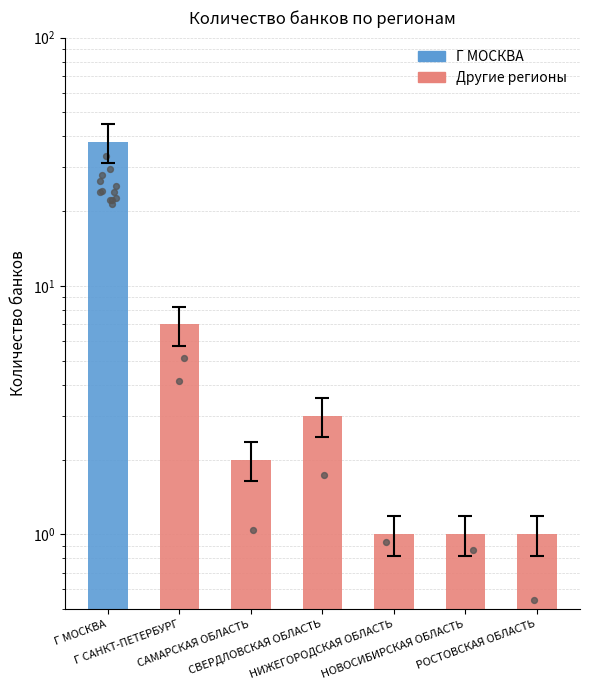

What is the ratio of the value at РОСТОВСКАЯ ОБЛАСТЬ to the value at СВЕРДЛОВСКАЯ ОБЛАСТЬ?

0.3